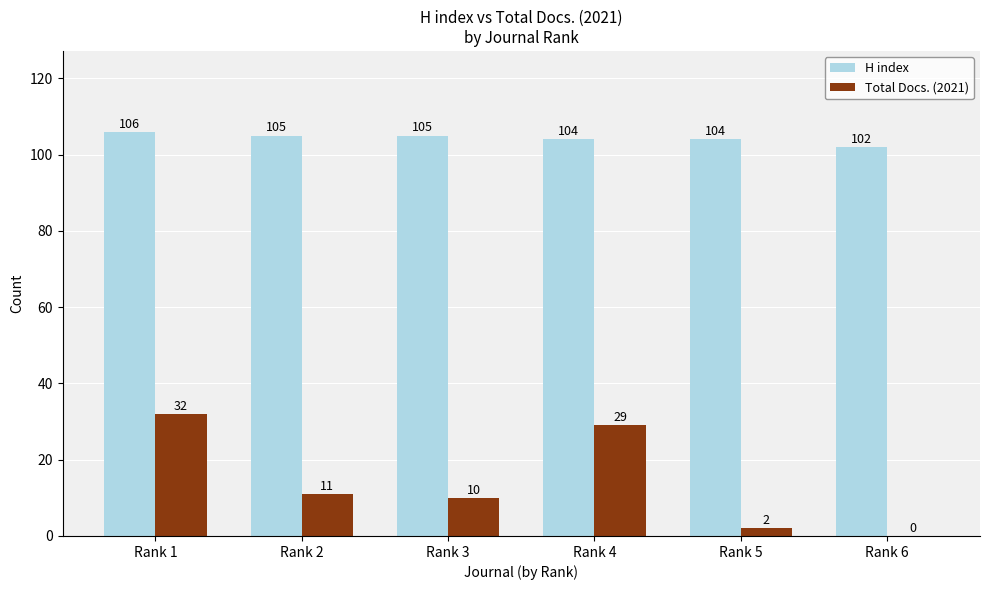

How many distinct data groups are displayed?

2